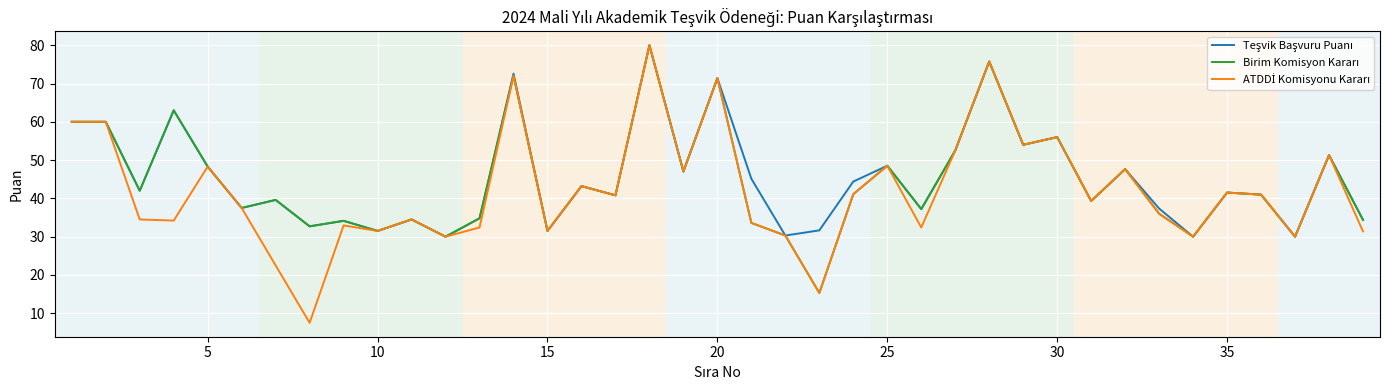

What is the greatest value displayed?

80.0